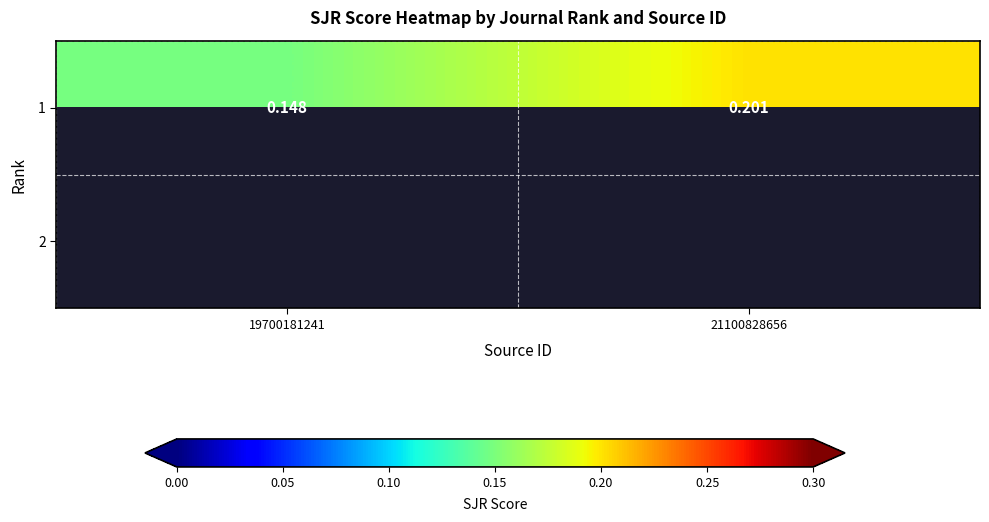

Rank the series by their maximum value, from highest to lowest.

1, 2